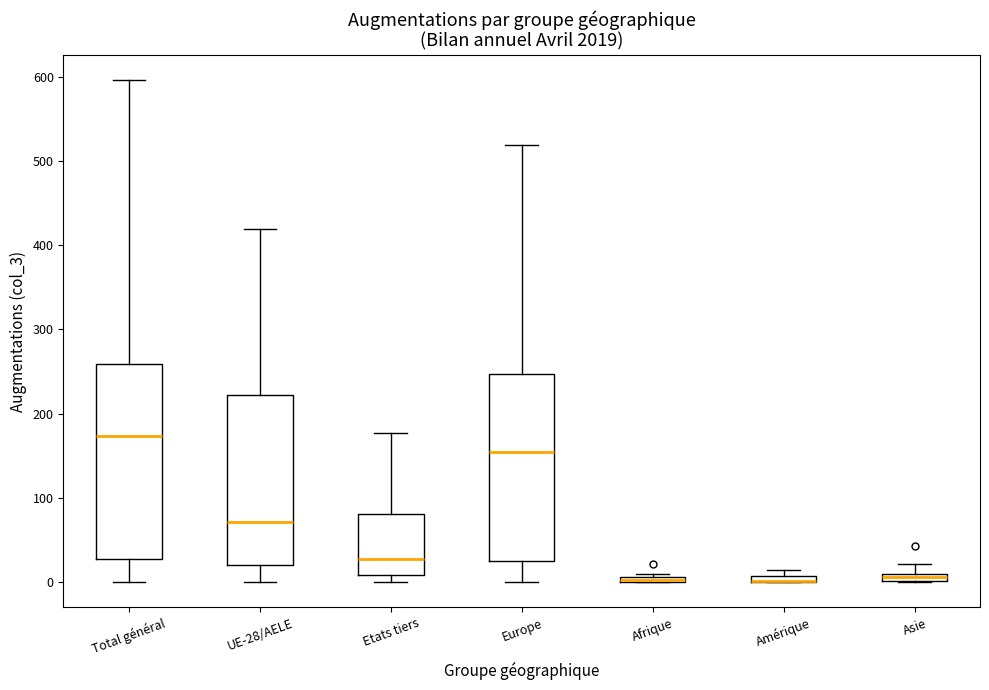

Where is the upper edge of the box for Europe on the y-axis? The values are not printed on the chart, so give them approximately, as read against the axis.

250